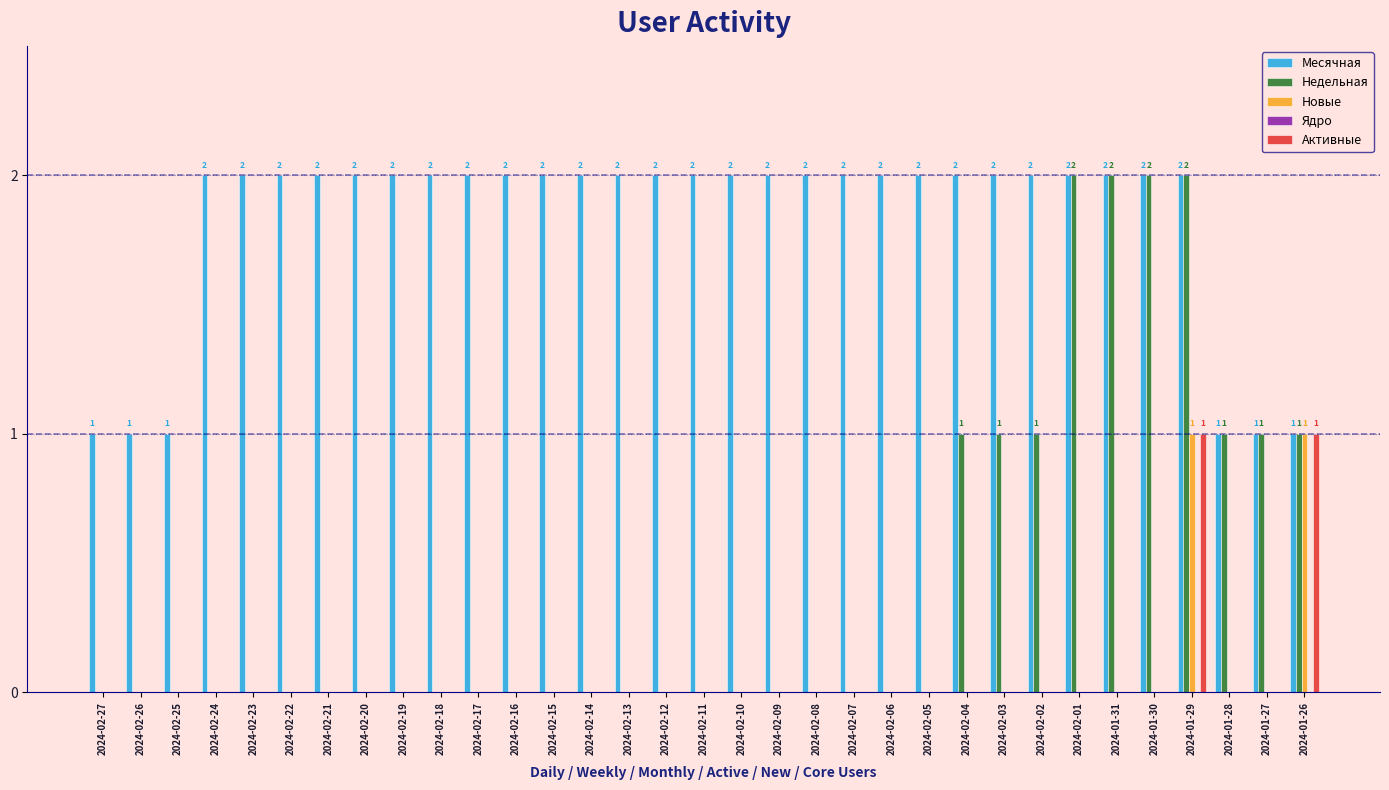

The Недельная series shows -1 at 2024-02-25. True or false?

False